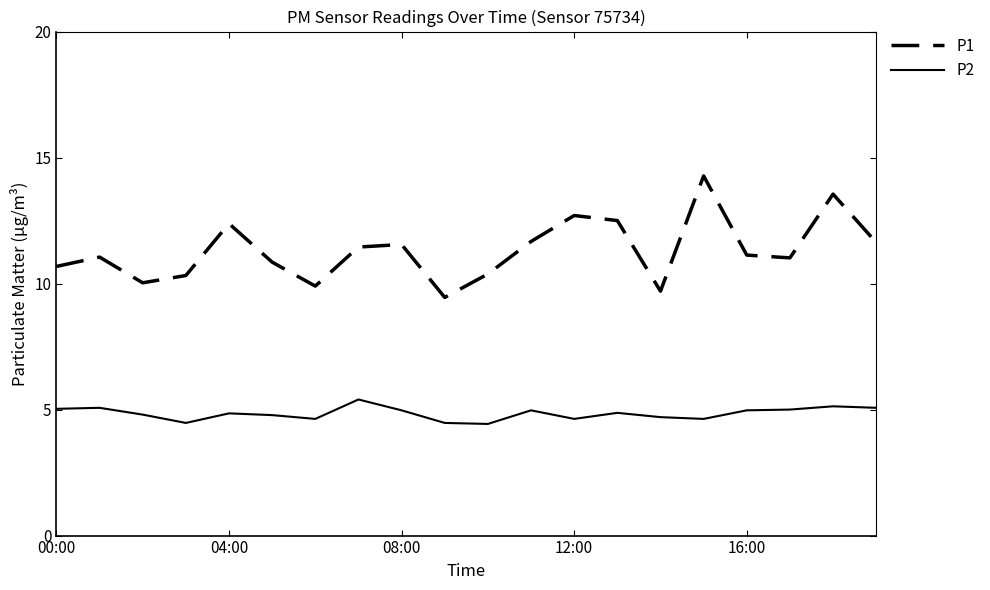

At how many categories does at least one series exceed 7?

20